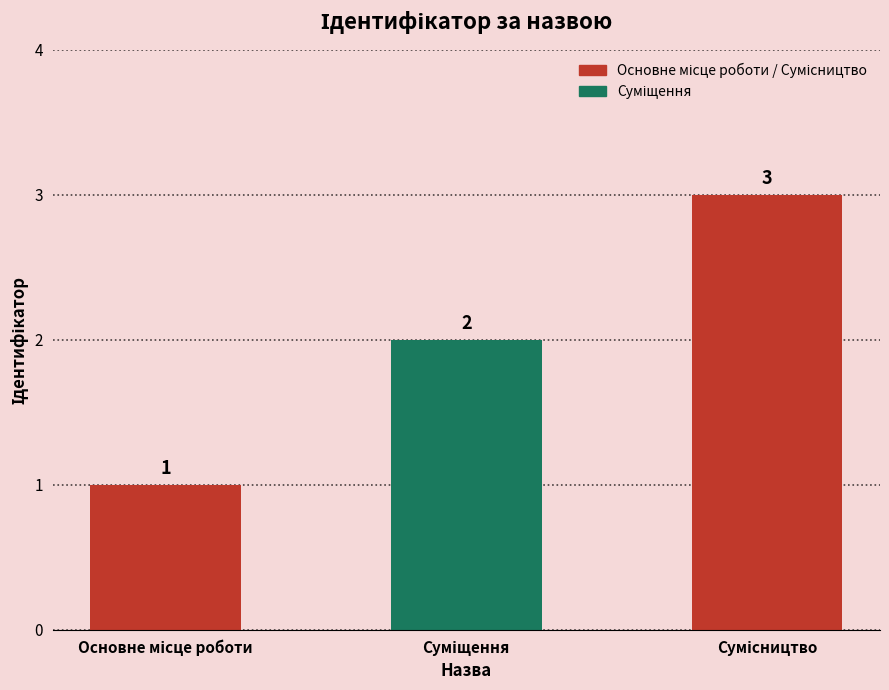

What is the value of the 1st bar from the left?

1